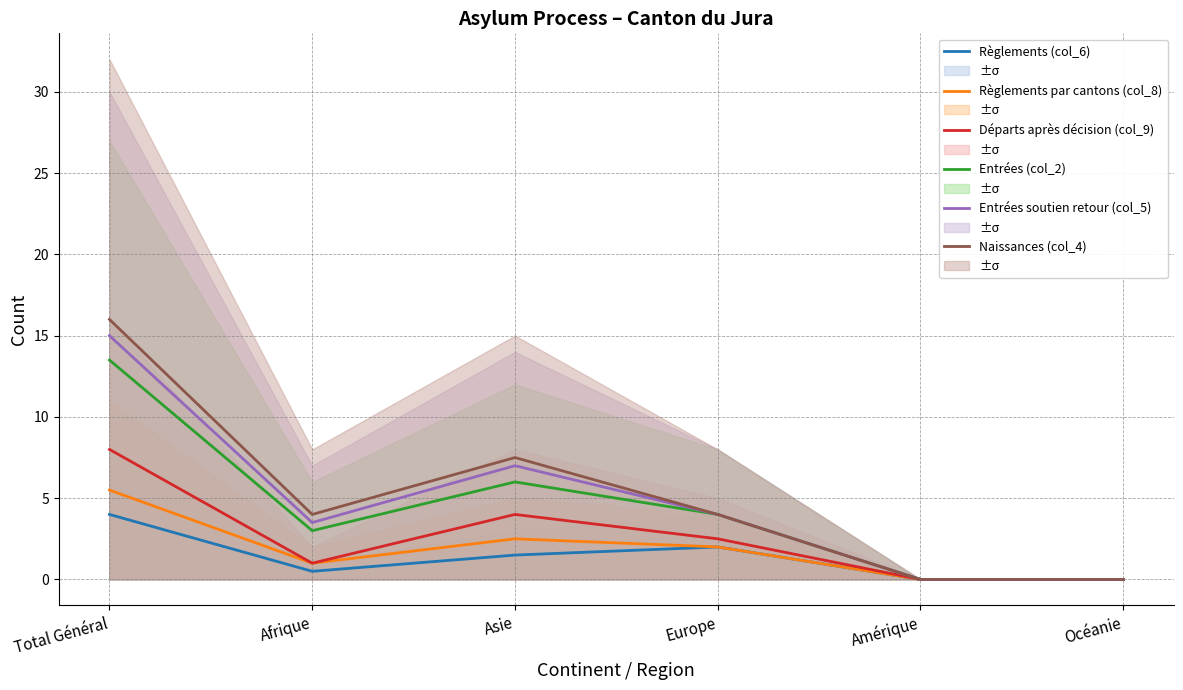

The value of Naissances (col_4) at Océanie is 6.3. True or false?

False